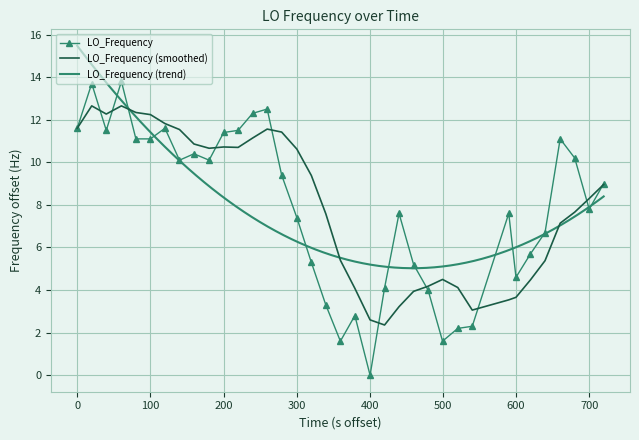

What is the difference between the maximum and second lowest values?

12.2